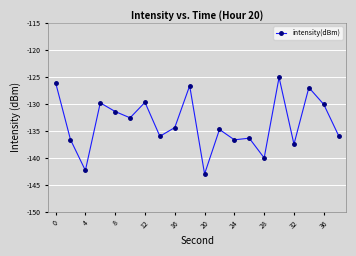

What is the maximum value shown in the chart?

-125.1